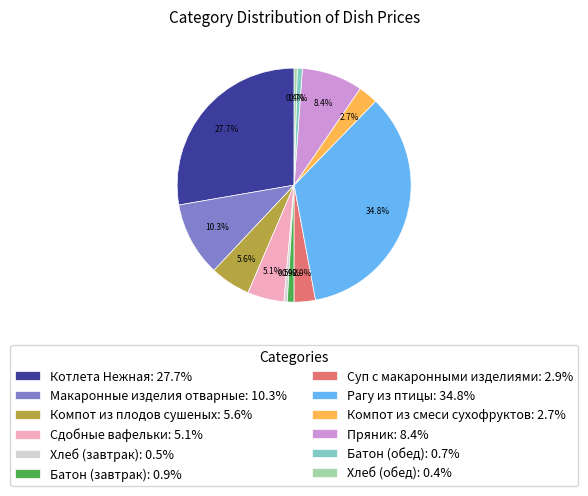

Is there any slice that represents more than half of the pie?

No